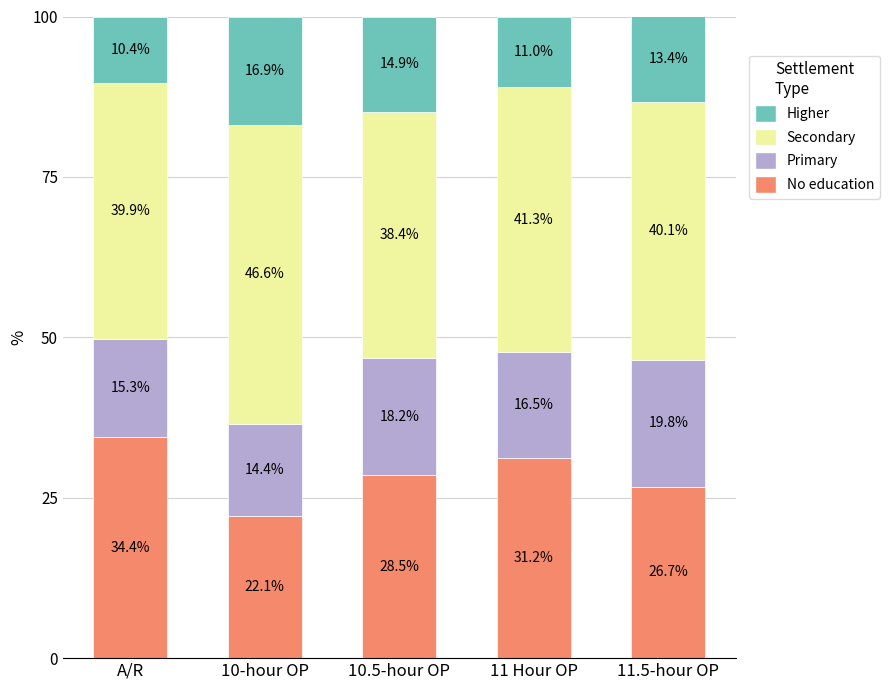

Reading left to right, transcribe the values for No education.

34.4	22.1	28.5	31.2	26.7